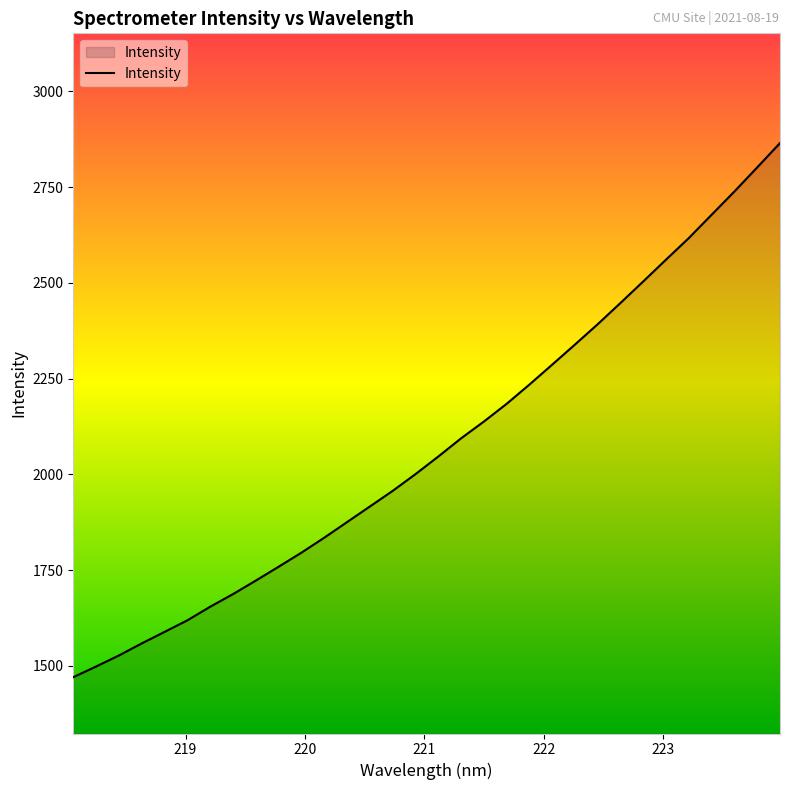

What is the greatest value displayed?

2865.2